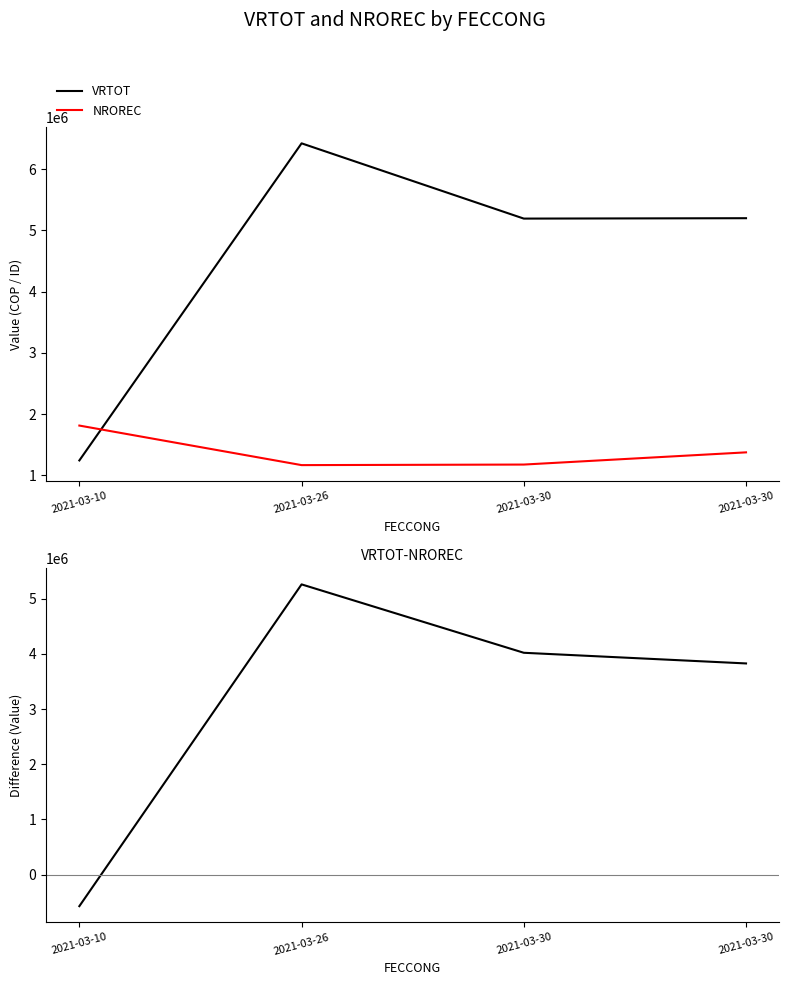

How many lines are shown in the chart?

3